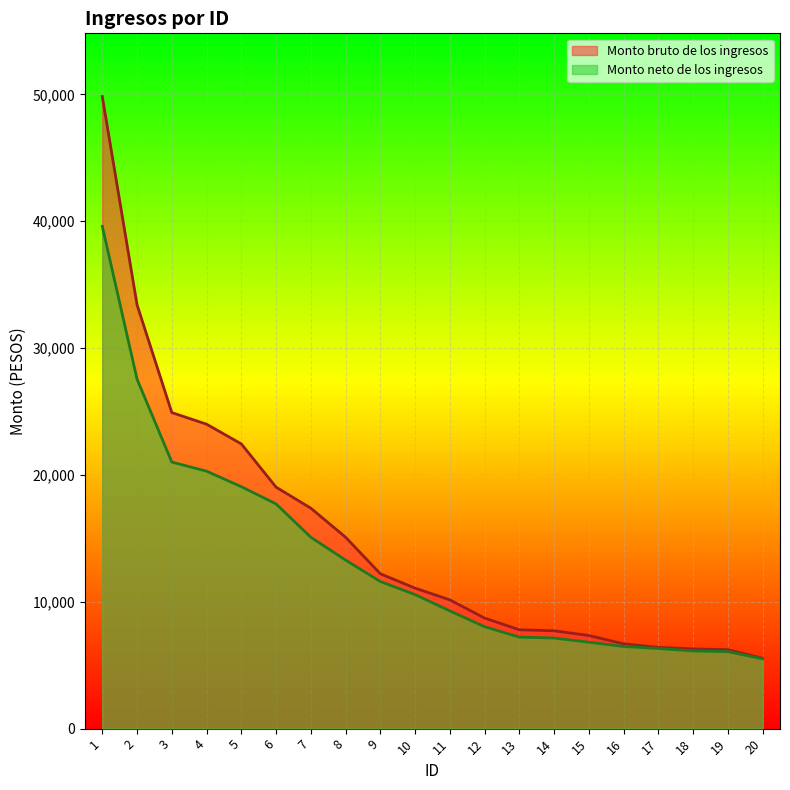

What is the spread (max minus min) of values at 8?

1801.1